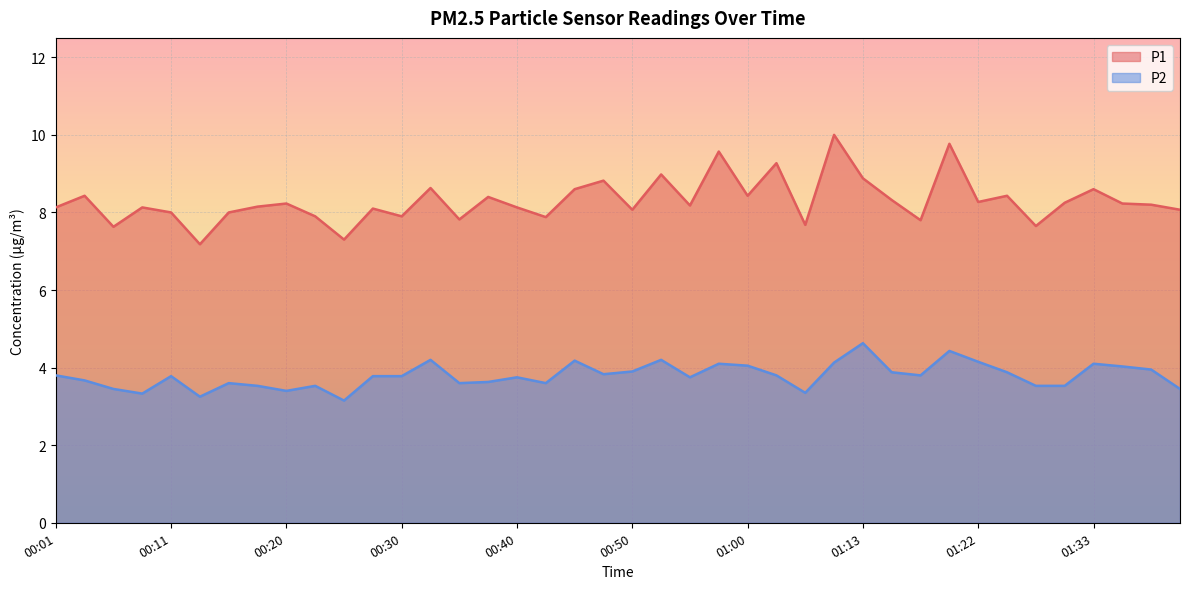

Reading right to left, extract all data points from this chart.

P1: 01:40=8.1	01:38=8.2	01:35=8.2	01:33=8.6	01:30=8.2	01:28=7.7	01:25=8.4	01:22=8.3	01:20=9.8	01:17=7.8	01:15=8.3	01:13=8.9	01:10=10.0	01:05=7.7	01:02=9.3	01:00=8.4	00:57=9.6	00:55=8.2	00:52=9.0	00:50=8.1	00:47=8.8	00:45=8.6	00:42=7.9	00:40=8.1	00:38=8.4	00:35=7.8	00:33=8.6	00:30=7.9	00:28=8.1	00:25=7.3	00:23=7.9	00:20=8.2	00:18=8.2	00:15=8.0	00:13=7.2	00:11=8.0	00:08=8.1	00:06=7.6	00:03=8.4	00:01=8.1
P2: 01:40=3.5	01:38=4.0	01:35=4.0	01:33=4.1	01:30=3.5	01:28=3.5	01:25=3.9	01:22=4.2	01:20=4.4	01:17=3.8	01:15=3.9	01:13=4.6	01:10=4.1	01:05=3.4	01:02=3.8	01:00=4.0	00:57=4.1	00:55=3.8	00:52=4.2	00:50=3.9	00:47=3.8	00:45=4.2	00:42=3.6	00:40=3.8	00:38=3.6	00:35=3.6	00:33=4.2	00:30=3.8	00:28=3.8	00:25=3.1	00:23=3.5	00:20=3.4	00:18=3.5	00:15=3.6	00:13=3.2	00:11=3.8	00:08=3.3	00:06=3.5	00:03=3.7	00:01=3.8